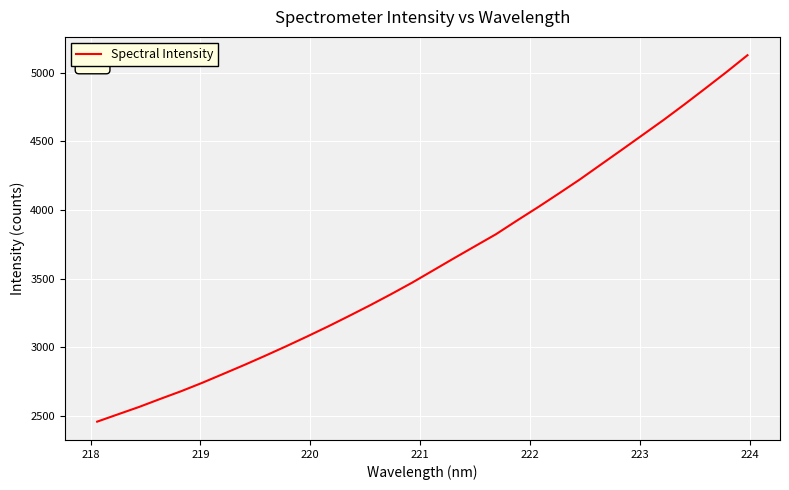

How many categories are shown in the chart?

32